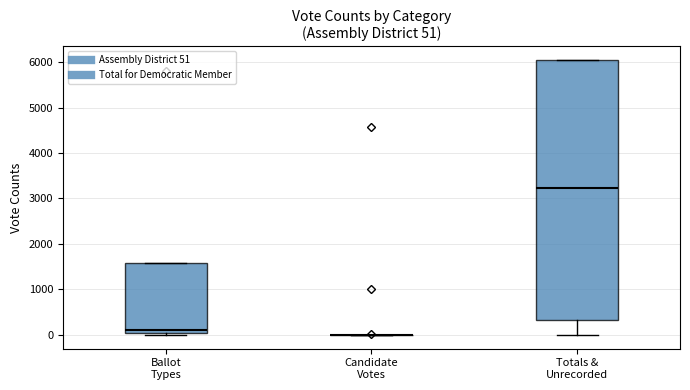

Comparing the boxes themselves (not the whiskers), which one is the tallest?

Totals & Unrecorded